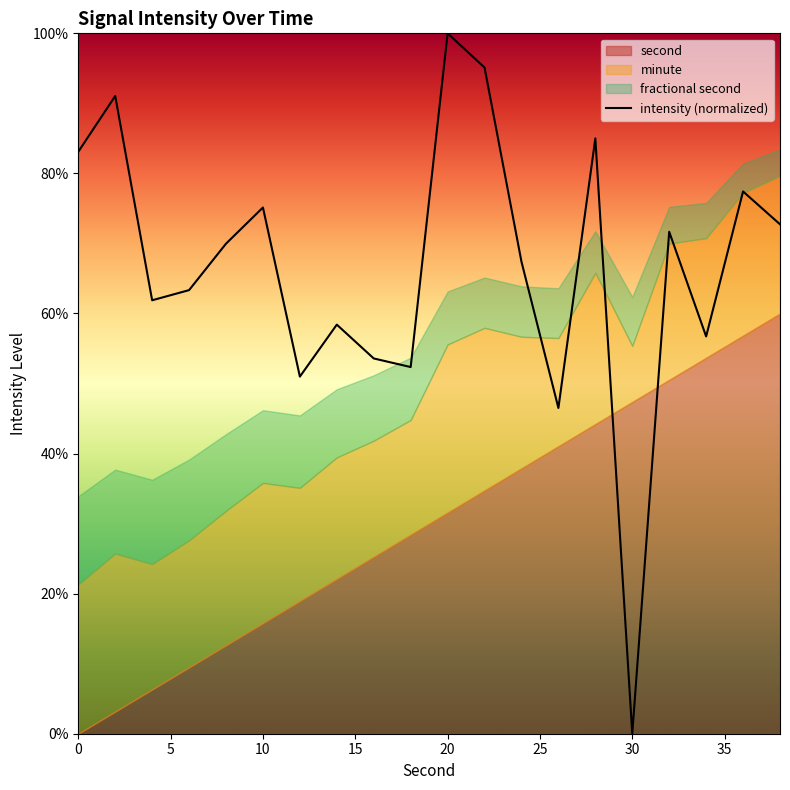

Which category has the lowest value in the intensity (normalized) series?

30